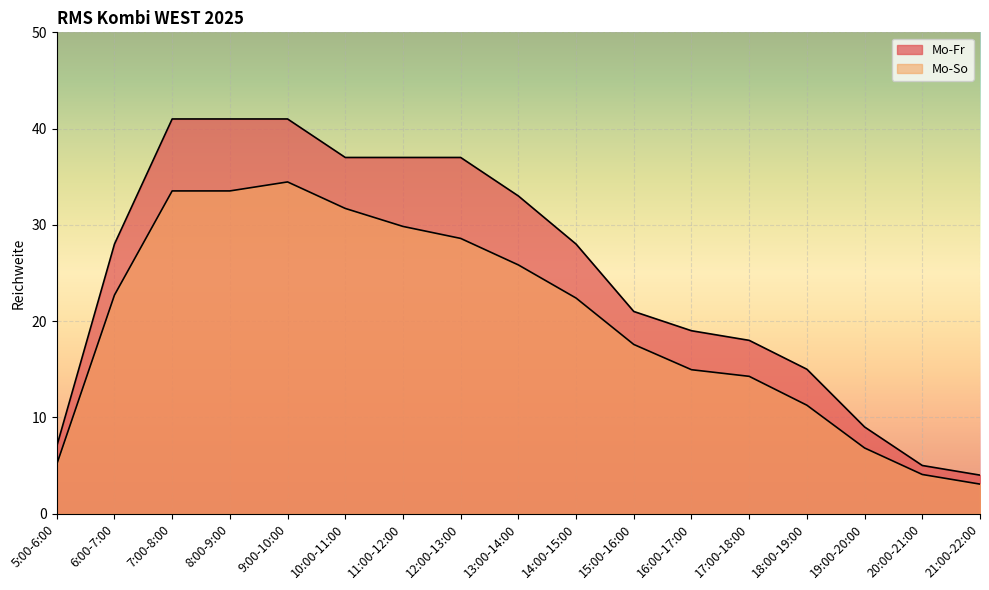

The value of Mo-Fr at 21:00-22:00 is 4.0. True or false?

True